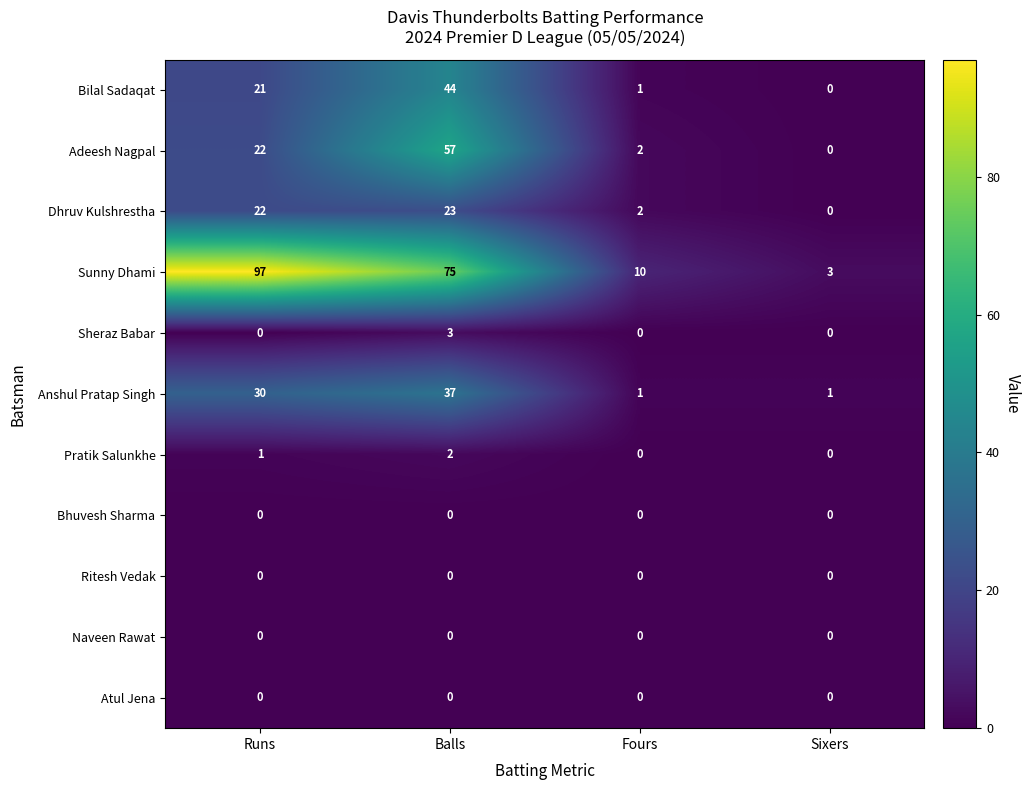

What is the total value across all series at Balls?

241